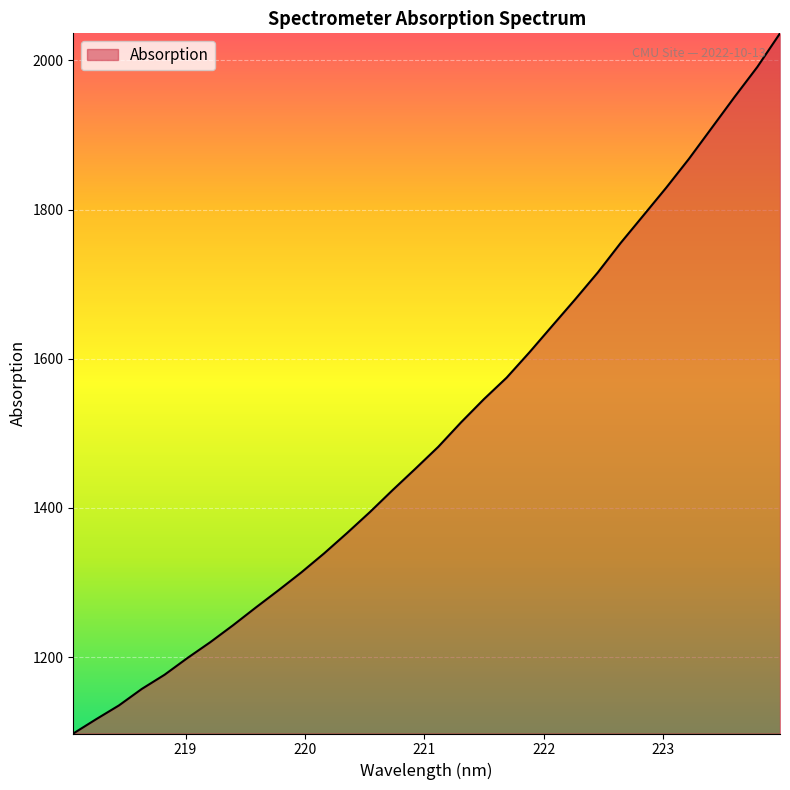

What is the minimum value shown in the chart?

1097.7